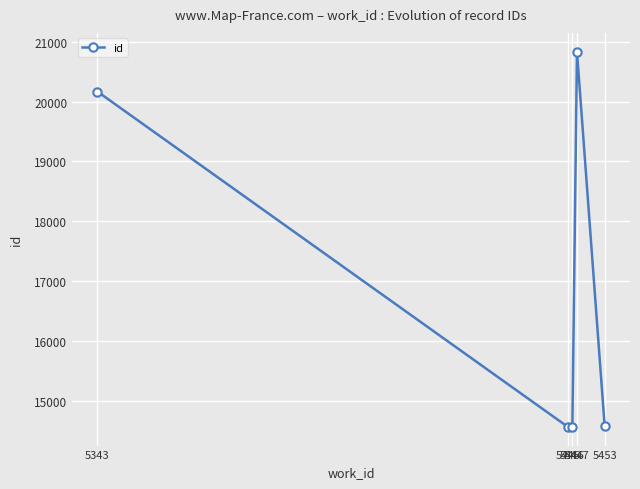

How many distinct data groups are displayed?

1